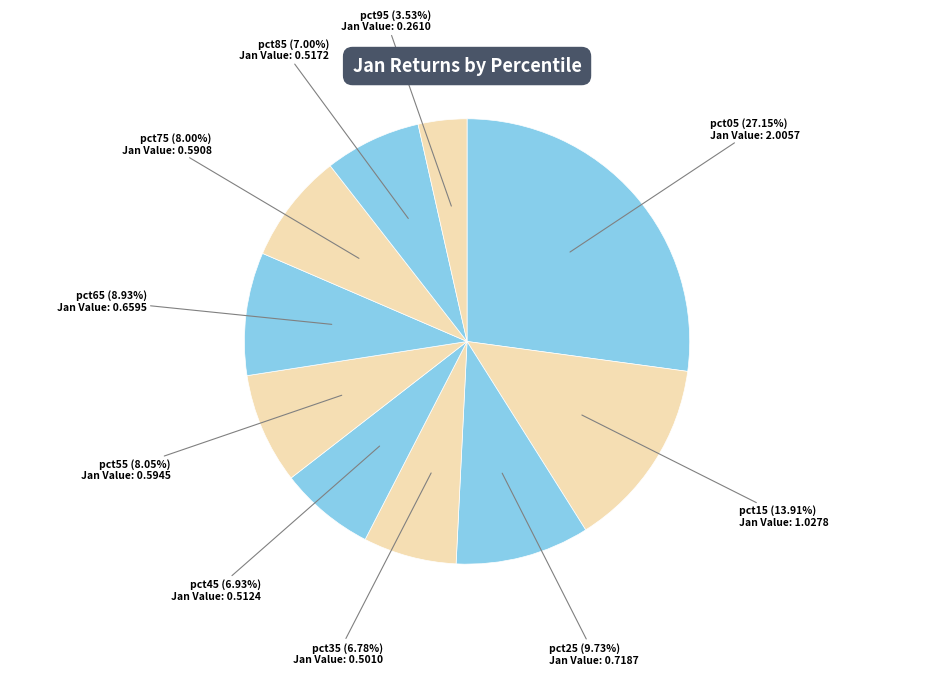

How many segments does this pie chart have?

10